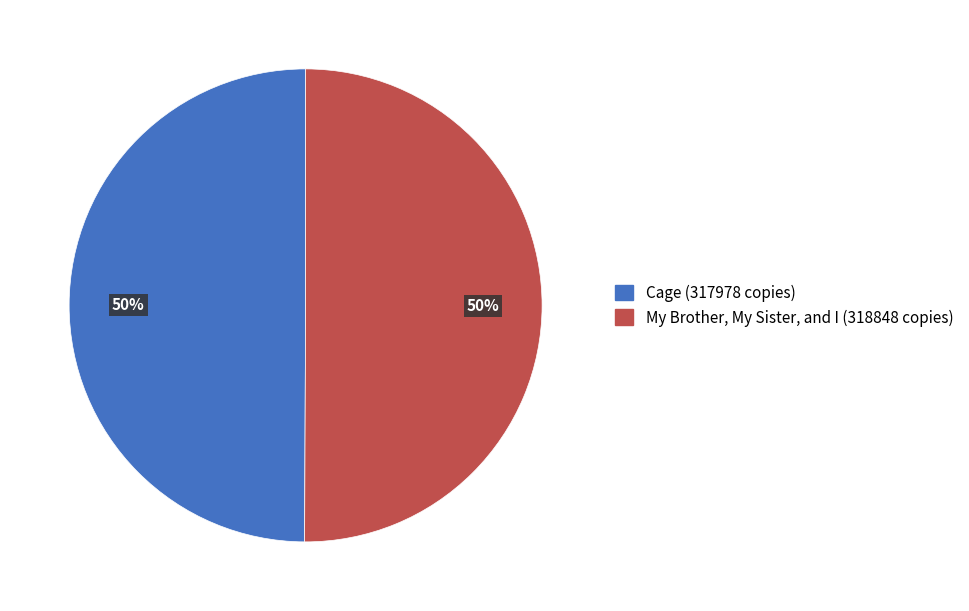

To the nearest percent, what percentage of the pie is My Brother, My Sister, and I (318848 copies)?

50%